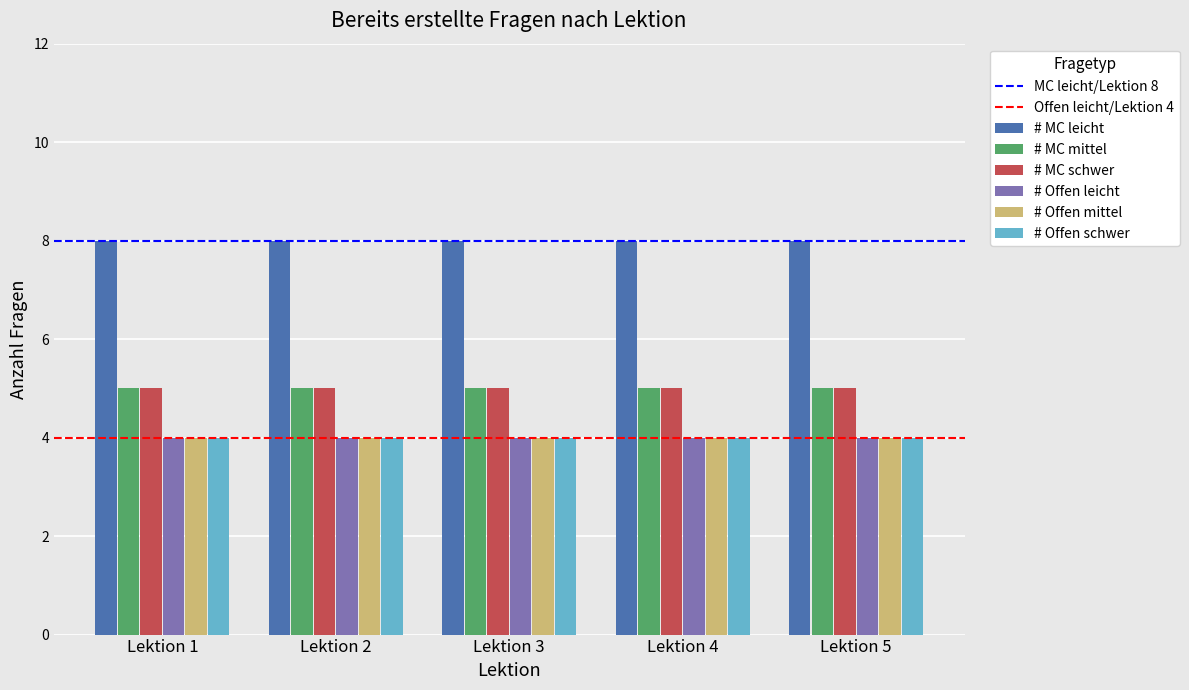

True or false: # MC schwer has a value of 3 at Lektion 2.

False